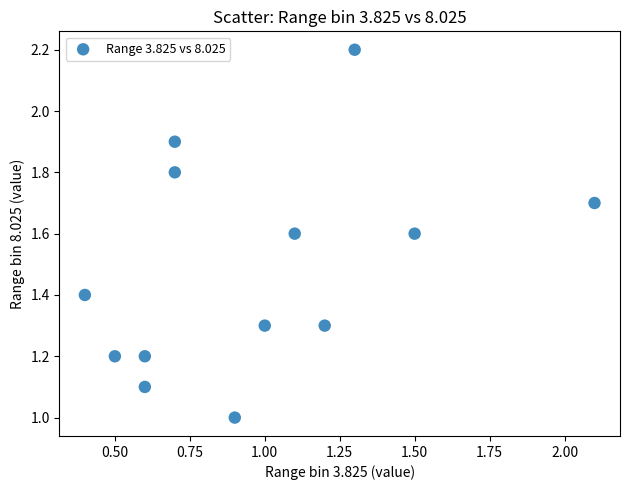

What is the range of Y values (max minus min)?

1.2